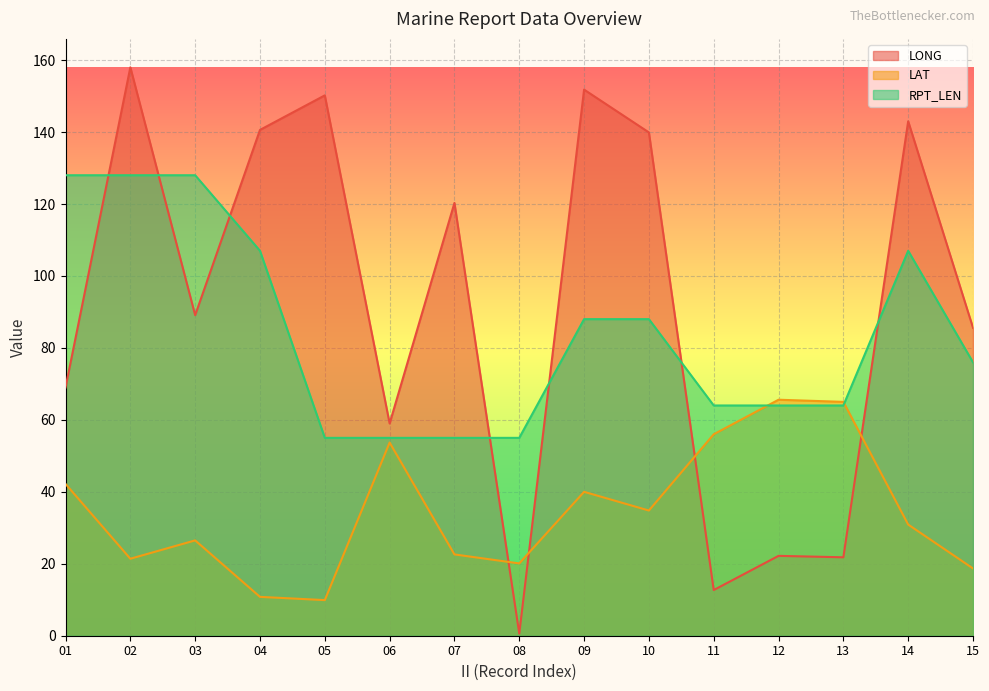

Does the chart display data point markers on the line(s)?

No